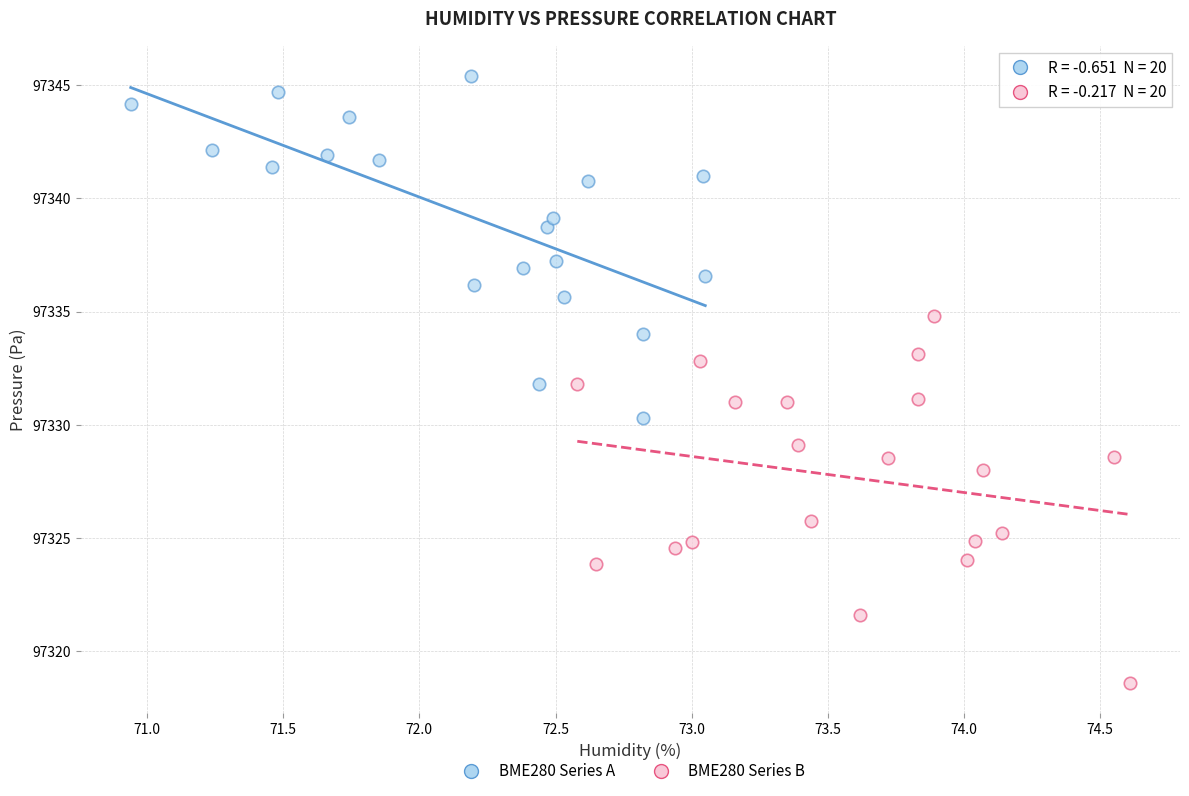

Which series reaches the maximum Y coordinate?

BME280 Series A